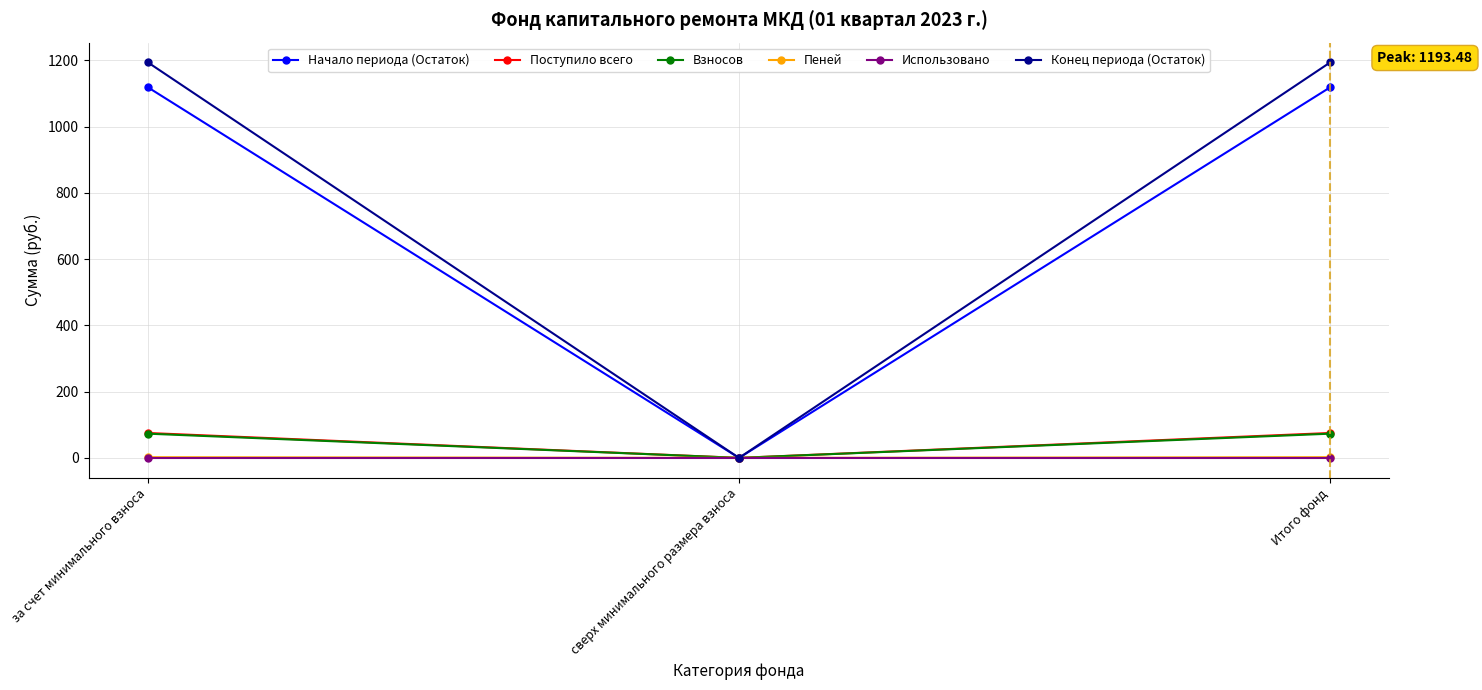

Is this an area chart (filled region under the line)?

No